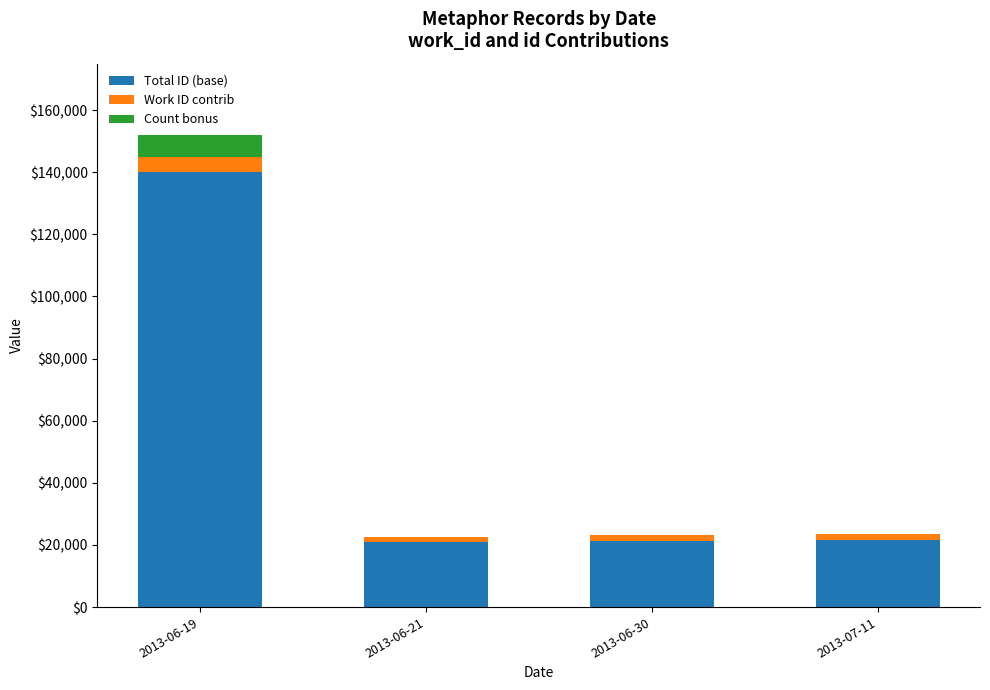

What is the maximum value for Total ID (base)?

140000